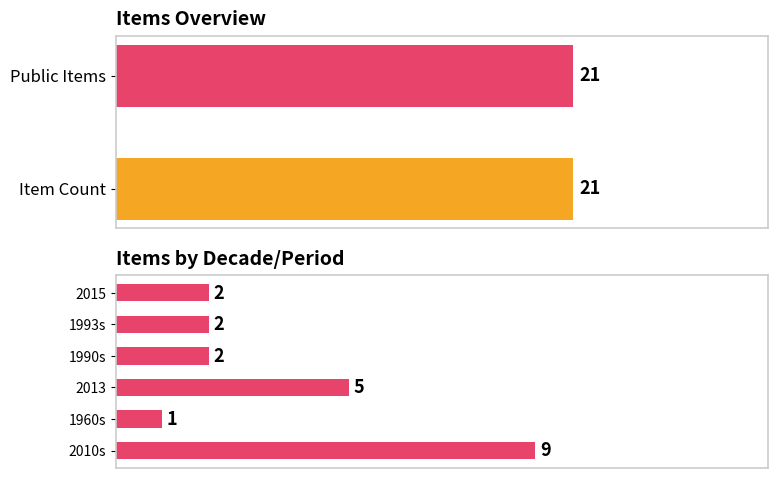

The value at 1993s is 3. True or false?

False